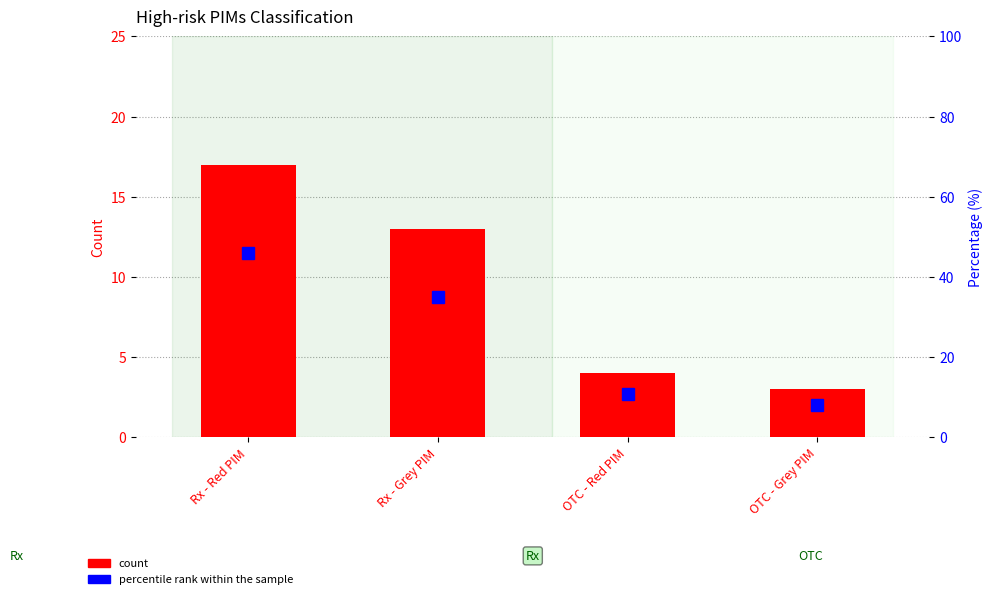

What is the difference between the second highest and minimum values in the percentile rank within the sample series?

27.0